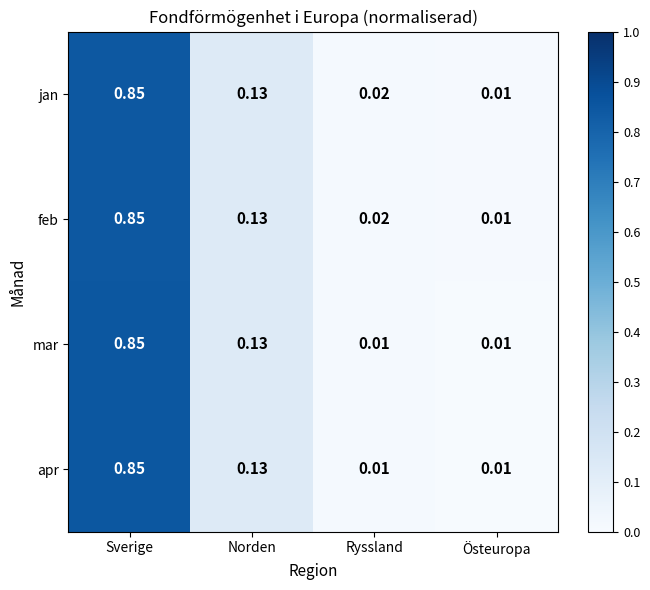

Is the value of mar at Ryssland greater than the value of feb at Ryssland?

No